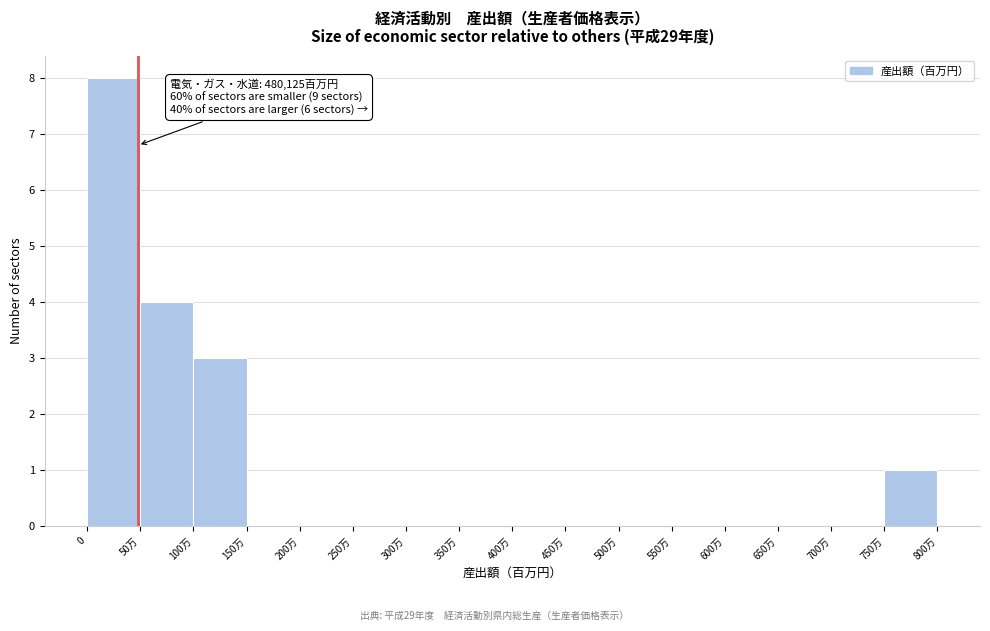

Reading right to left, extract all data points from this chart.

750万=1	700万=0	650万=0	600万=0	550万=0	500万=0	450万=0	400万=0	350万=0	300万=0	250万=0	200万=0	150万=0	100万=3	50万=4	0=8